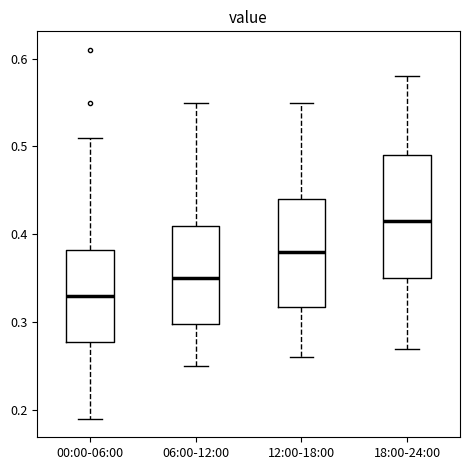

Reading left to right, transcribe this box plot: for each box, give where its median line is, the range the box spans, and where its two whiskers end, as read against the y-axis. The values are not printed on the chart, so give them approximately, as read against the axis.

00:00-06:00: median 0.33, box 0.28 to 0.38, whiskers 0.19 to 0.51
06:00-12:00: median 0.35, box 0.30 to 0.41, whiskers 0.25 to 0.55
12:00-18:00: median 0.38, box 0.32 to 0.44, whiskers 0.26 to 0.55
18:00-24:00: median 0.42, box 0.35 to 0.49, whiskers 0.27 to 0.58